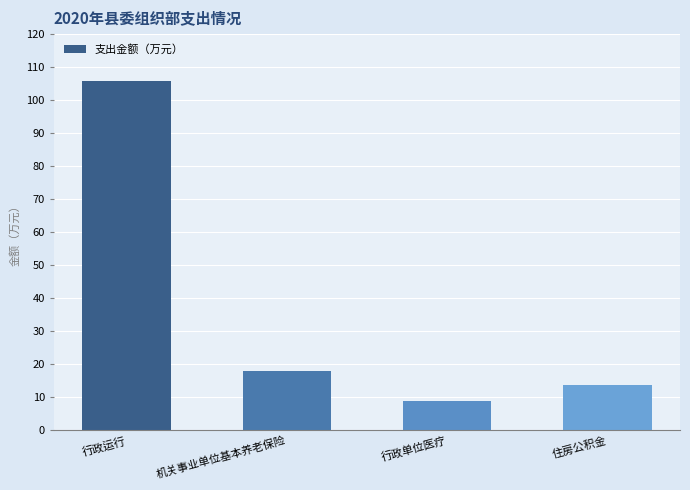

What is the label of the 4th bar from the right?

行政运行